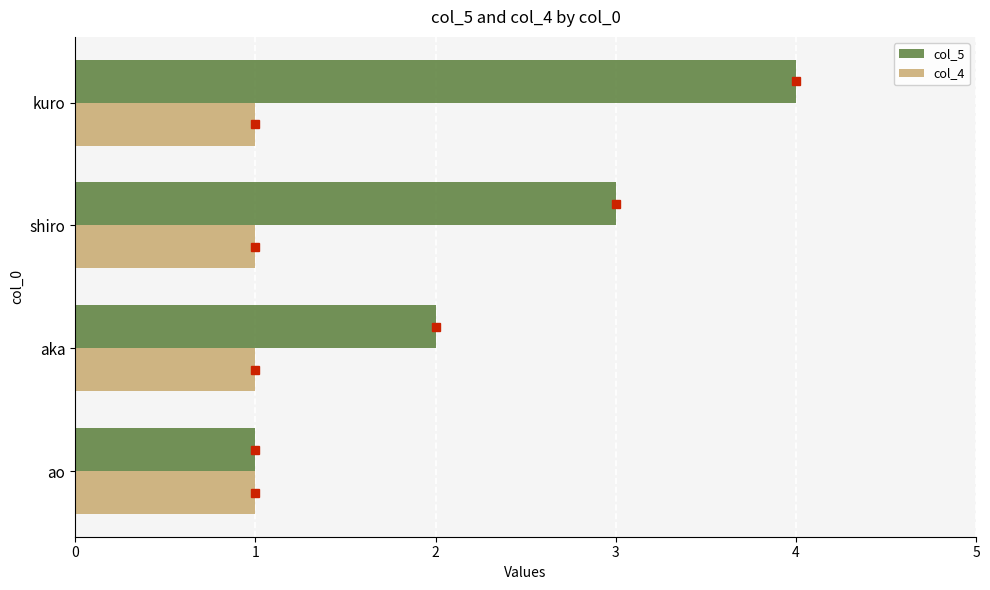

What is the smallest value displayed?

1